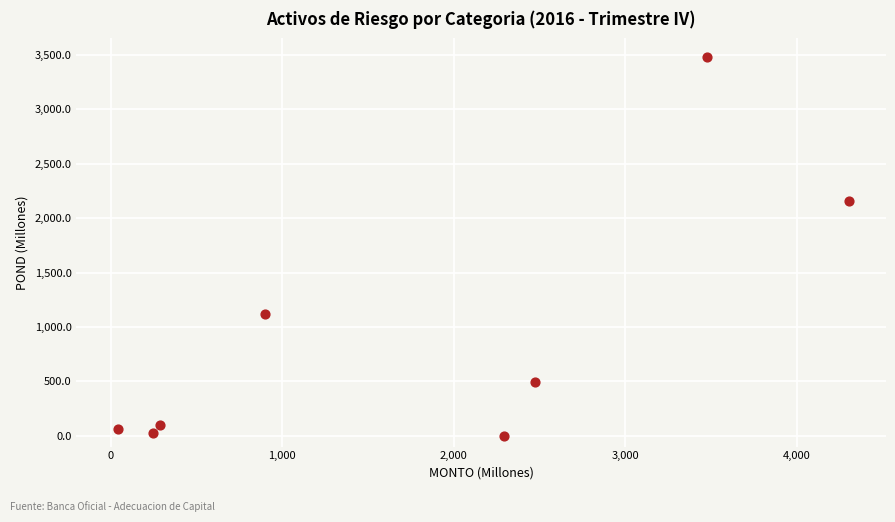

What Y value in the scatter plot is closest to 1739?

2154.0